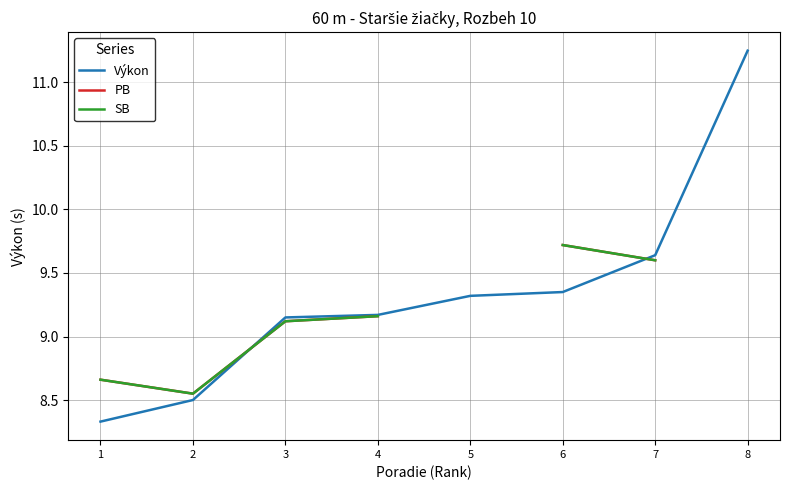

How many distinct data groups are displayed?

3